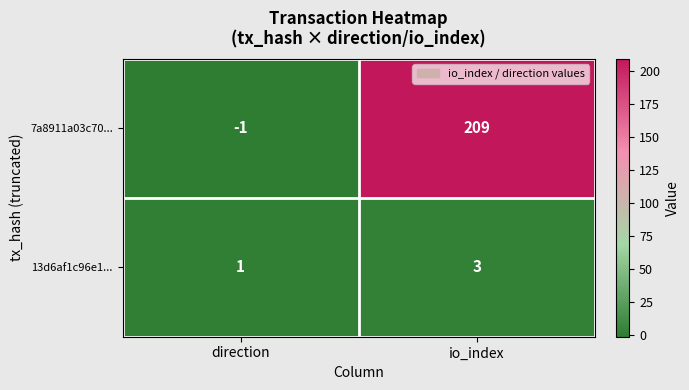

What is the difference between the highest and lowest values at direction?

2